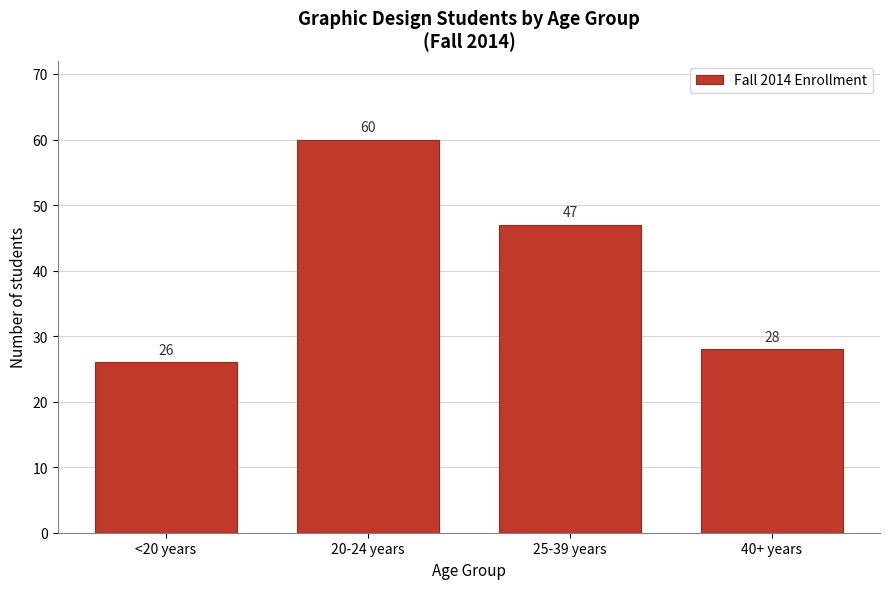

Reading left to right, transcribe all the data shown in this chart.

<20 years=26	20-24 years=60	25-39 years=47	40+ years=28